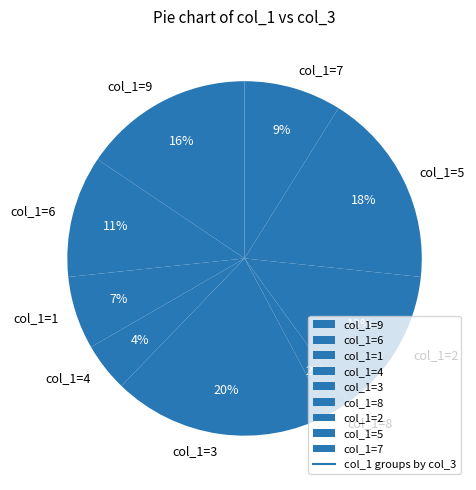

Approximately how many times larger is the value at col_1=1 compared to col_1=6?

0.6